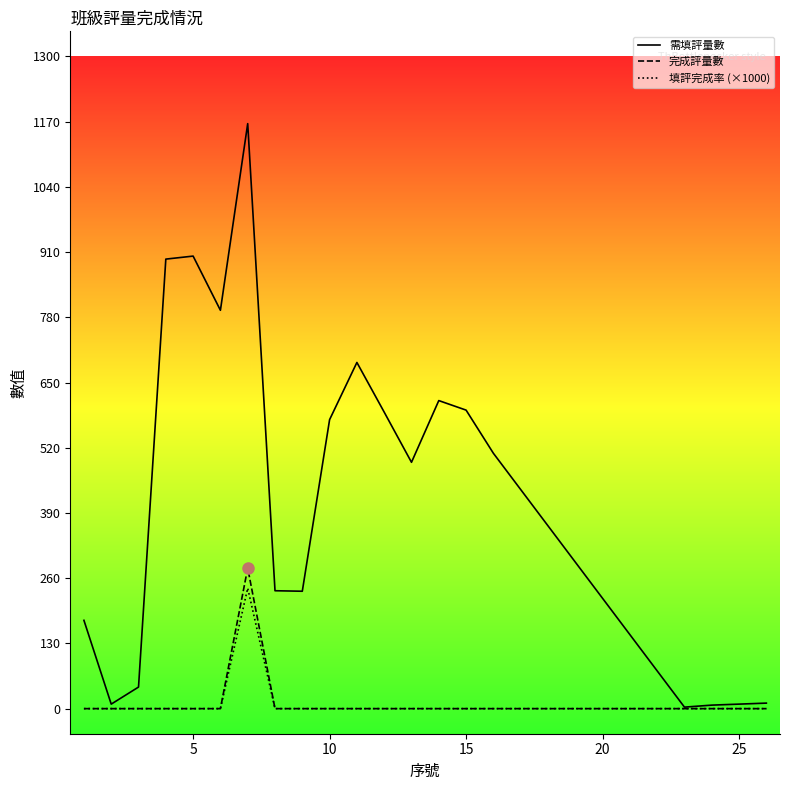

What is the maximum value shown in the chart?

1166.0